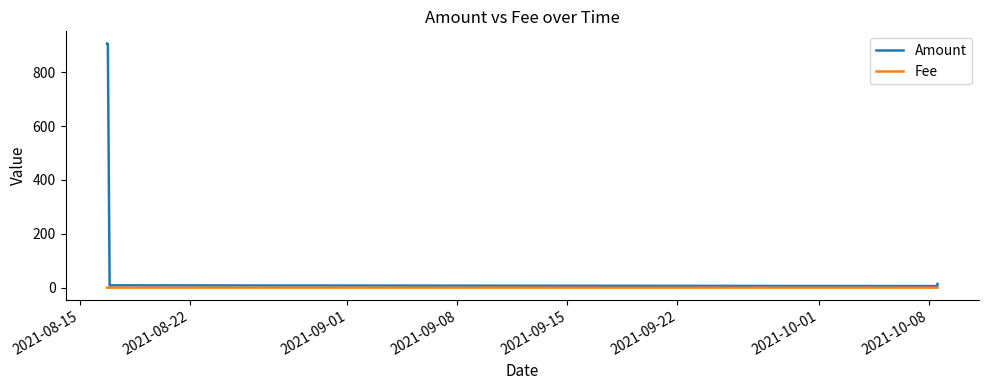

List the series in order of their overall mean, highest first.

Amount, Fee